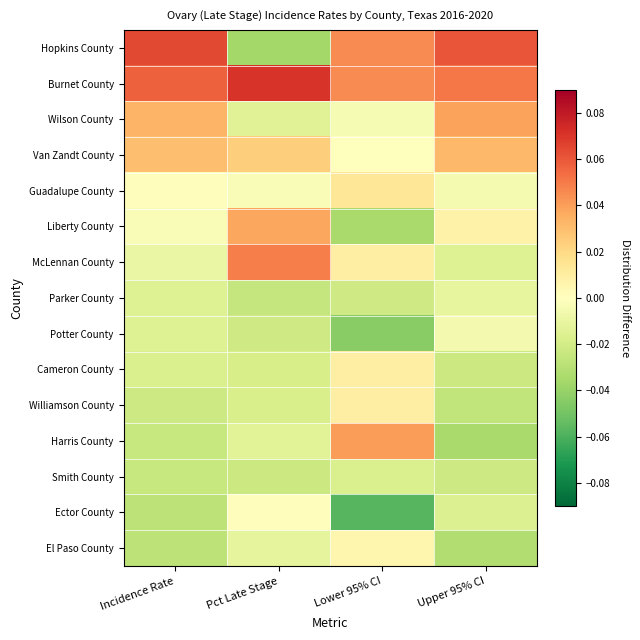

List the series in order of their peak value, lowest first.

Smith County, Parker County, Potter County, Ector County, El Paso County, Cameron County, Williamson County, Guadalupe County, Van Zandt County, Liberty County, Wilson County, Harris County, McLennan County, Hopkins County, Burnet County